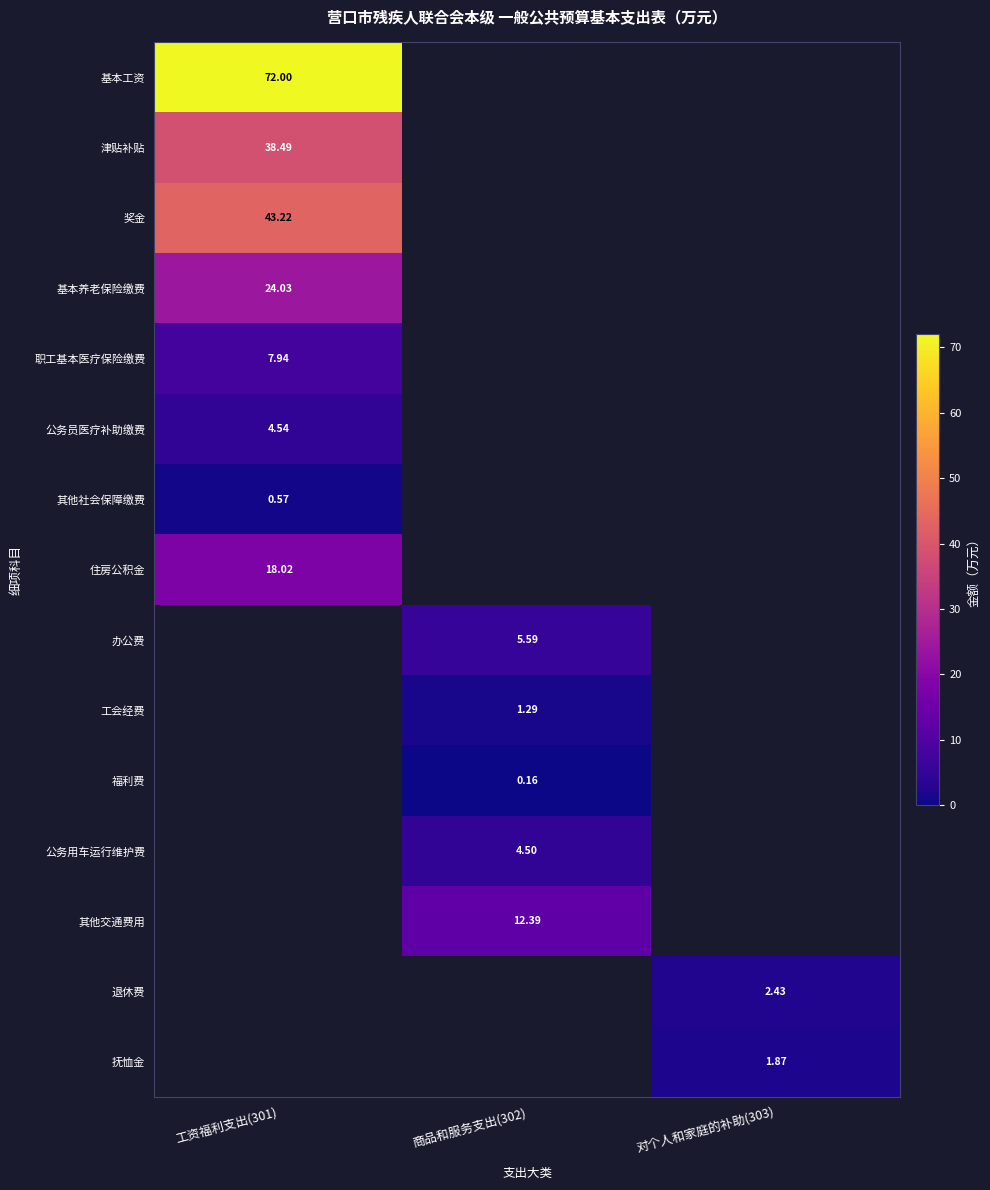

Which category has the lowest value across all series?

商品和服务支出(302)